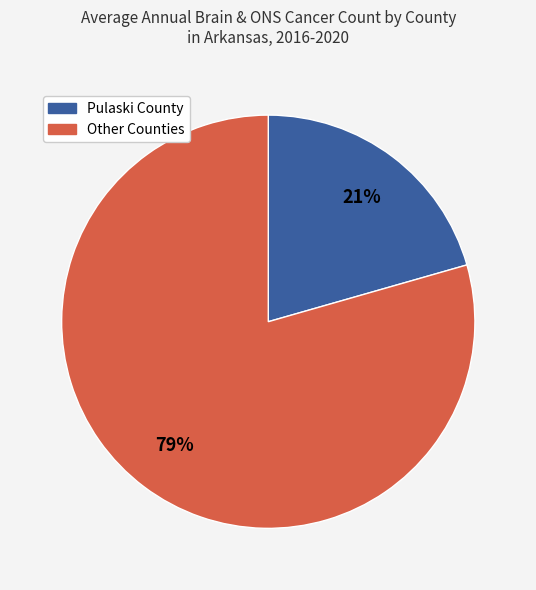

Is there any slice that represents more than half of the pie?

Yes